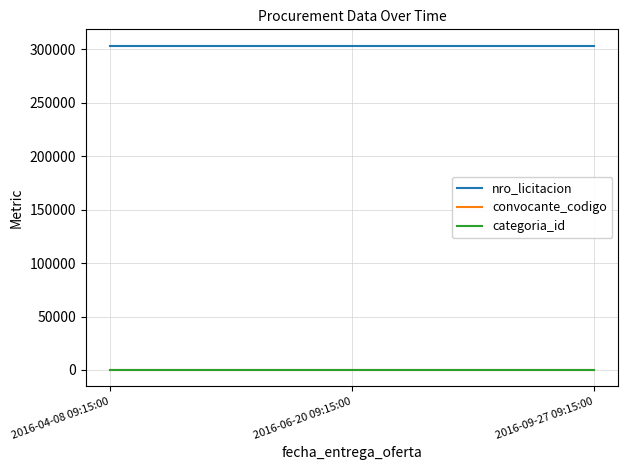

What is the total value across all series at 2016-04-08 09:15:00?

303788